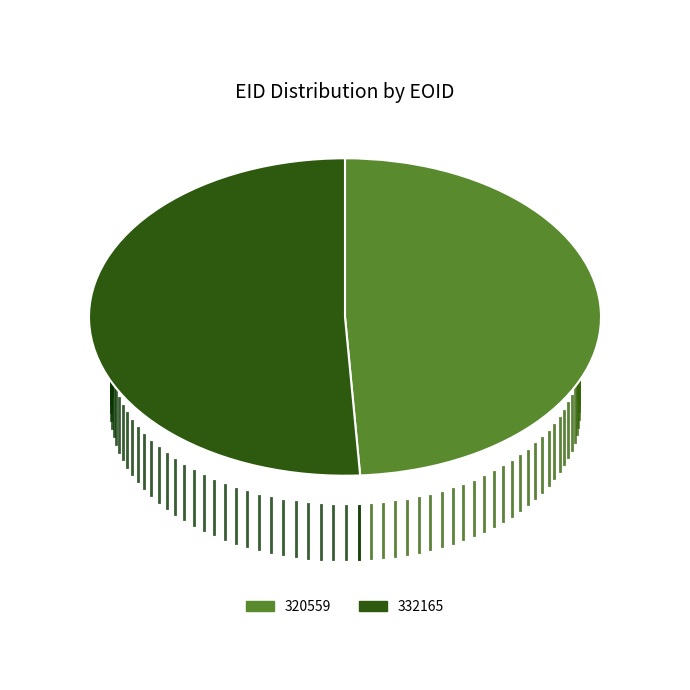

Which has a higher value, 332165 or 320559?

332165